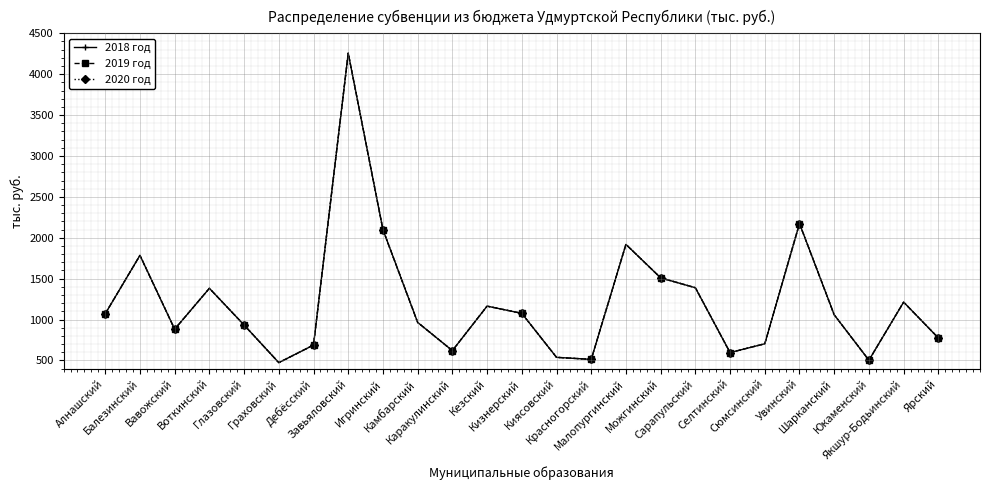

Which series changed the most between Граховский and Якшур-Бодьинский?

2018 год